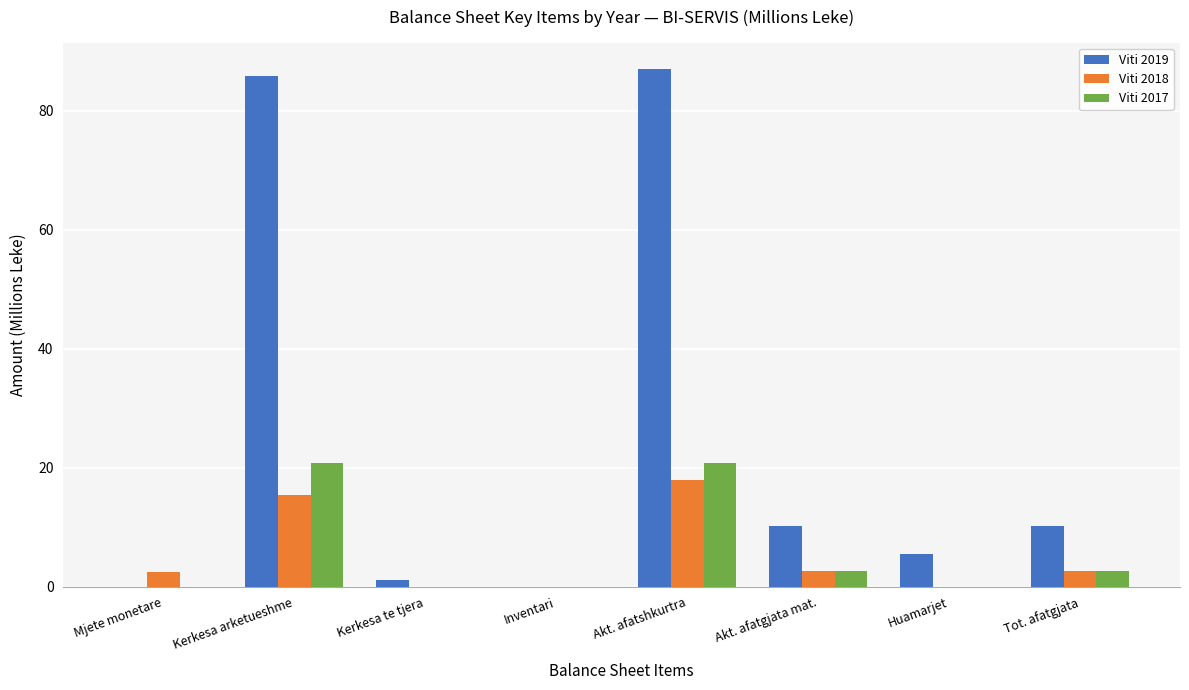

Count the number of categories in the chart.

8